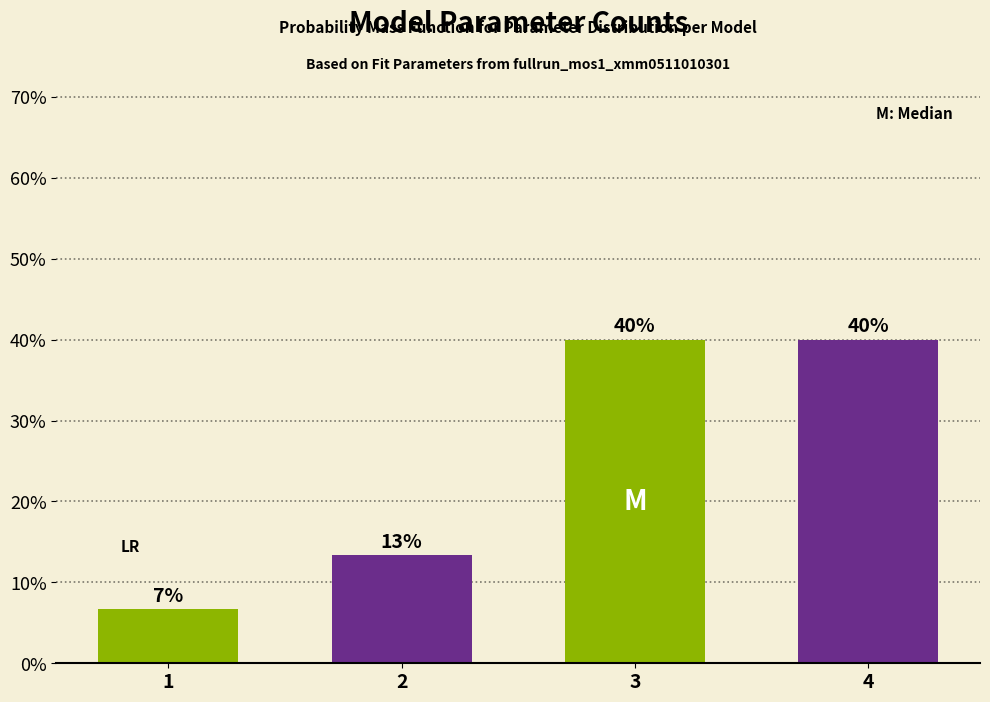

The value at 3 is 40.0. True or false?

True